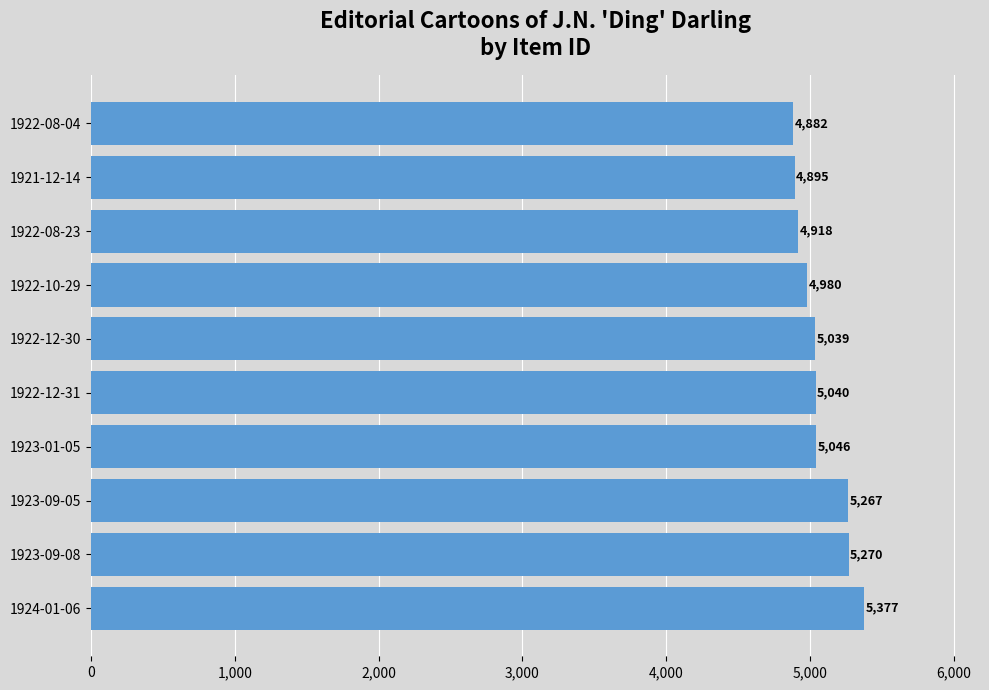

What is the sum of the values at 1922-10-29 and 1921-12-14?

9875